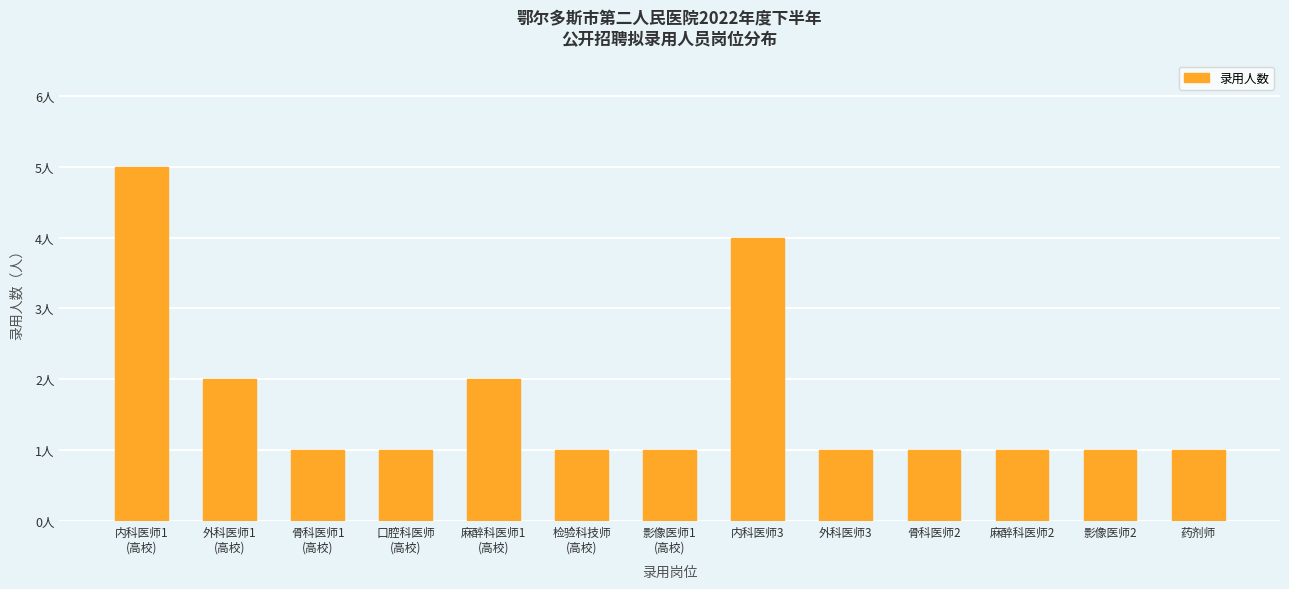

Which label corresponds to the smallest value in the chart?

骨科医师1
(高校)